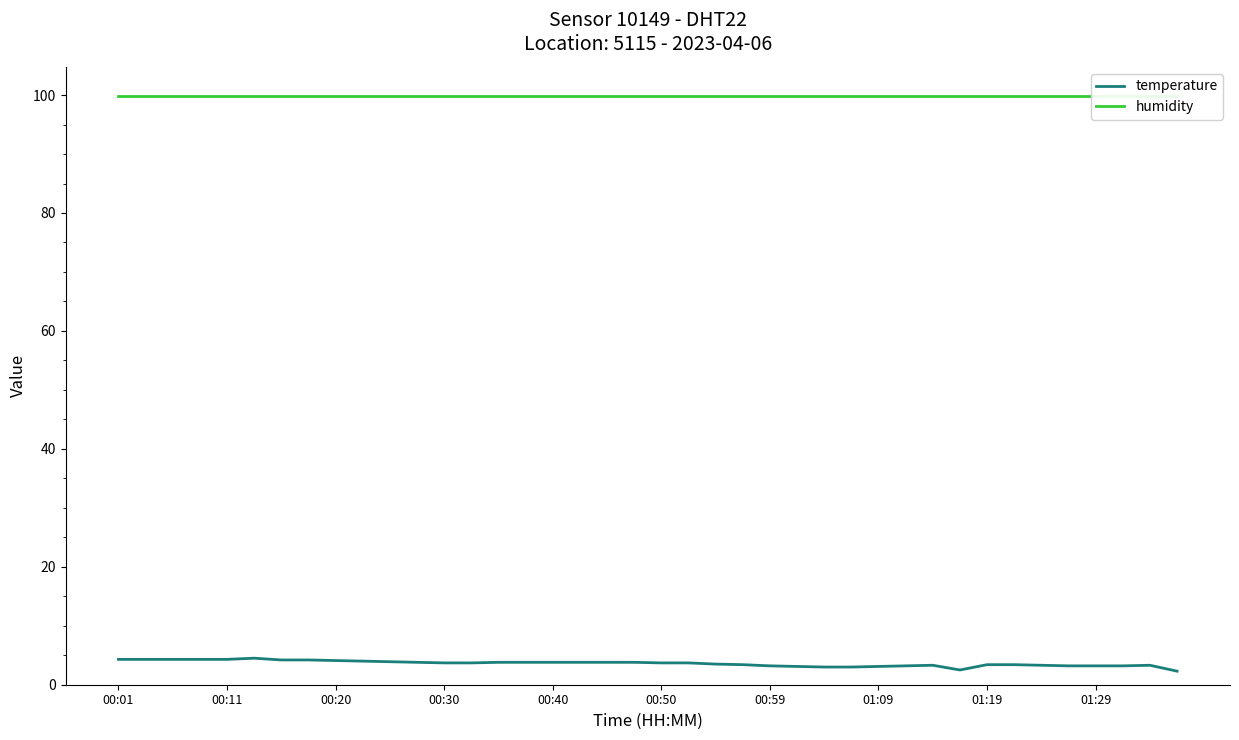

At which category does temperature reach its first local valley?

31